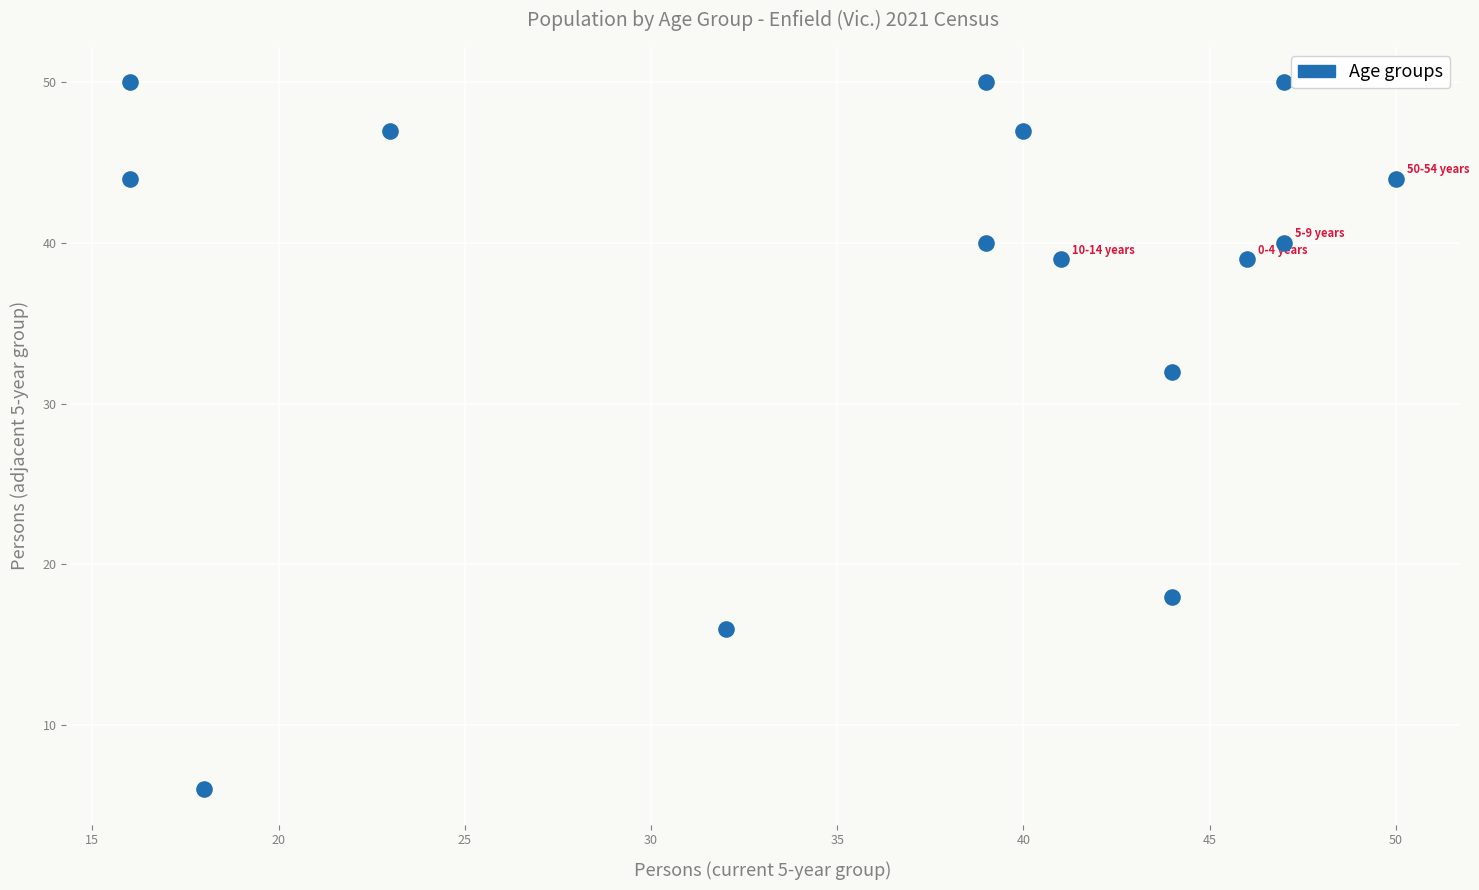

What Y value in the scatter plot is closest to 28?

32